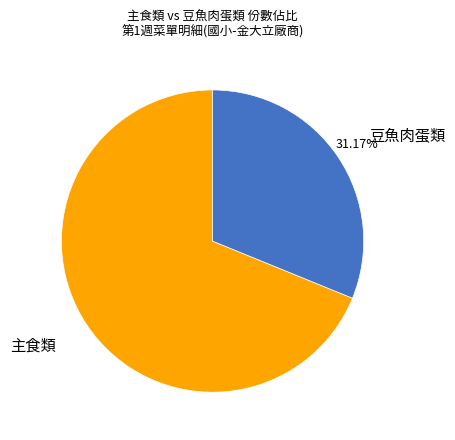

Is there any slice that represents more than half of the pie?

Yes